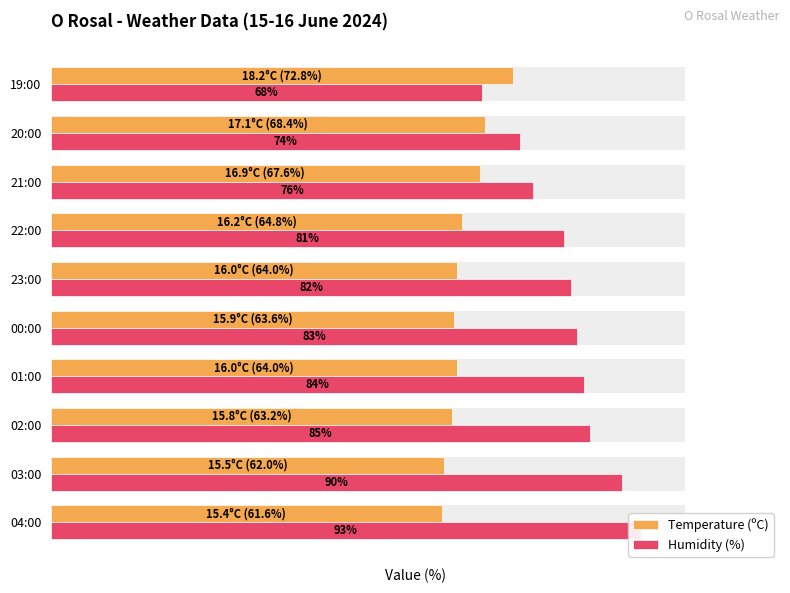

What are all the series names shown in the legend?

Temperature (ºC), Humidity (%)